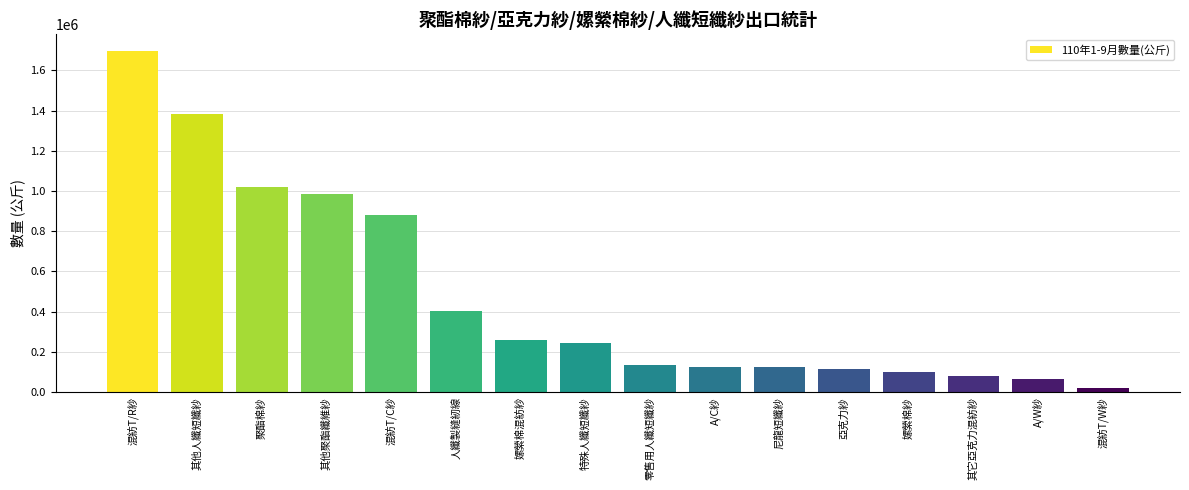

The value at 特殊人纖短纖紗 is 246790. True or false?

True